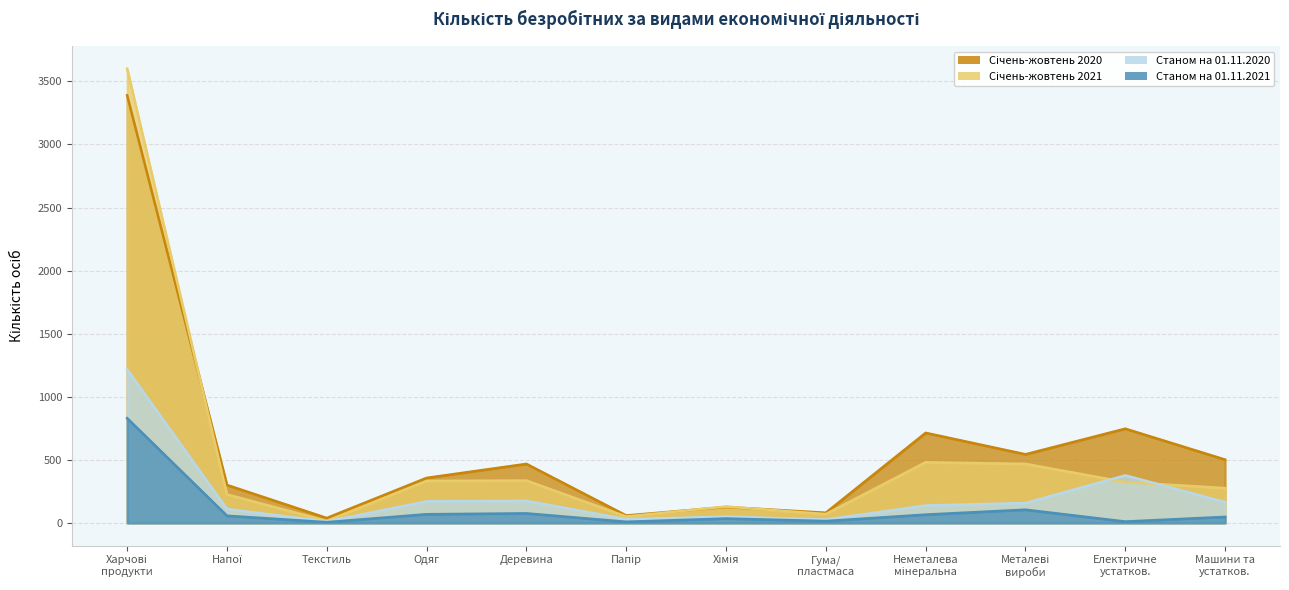

Rank the series by their maximum value, from highest to lowest.

Січень-жовтень 2021, Січень-жовтень 2020, Станом на 01.11.2020, Станом на 01.11.2021